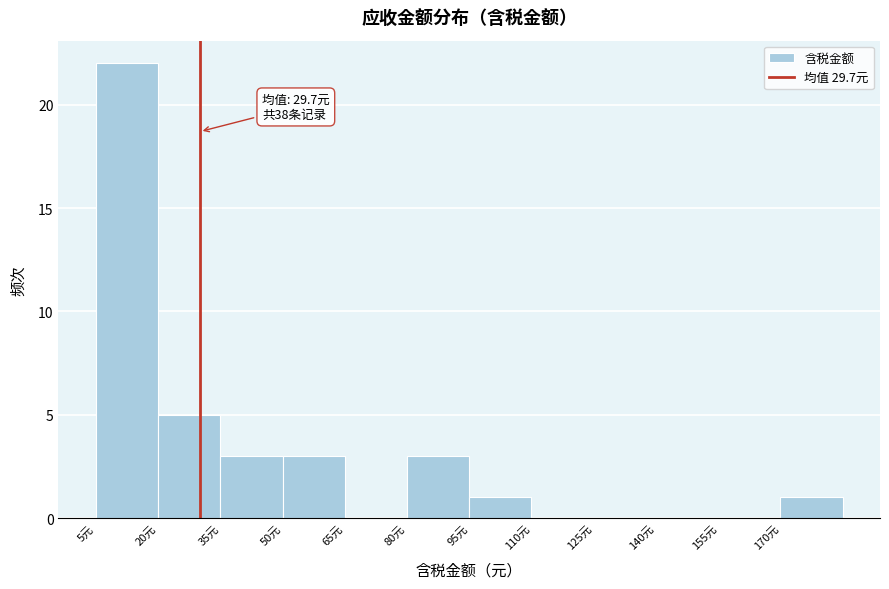

Over which range of the x-axis is the bar tallest?

4 to 20